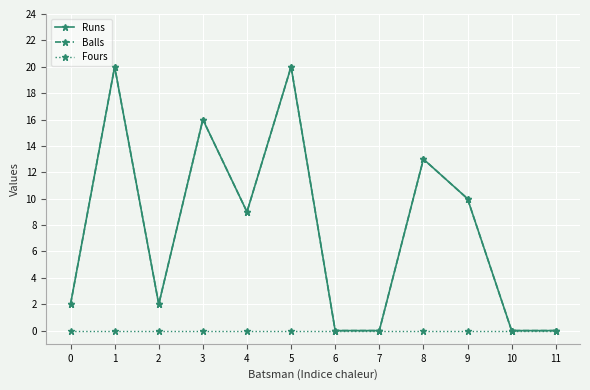

True or false: Balls and Fours cross at least once.

False